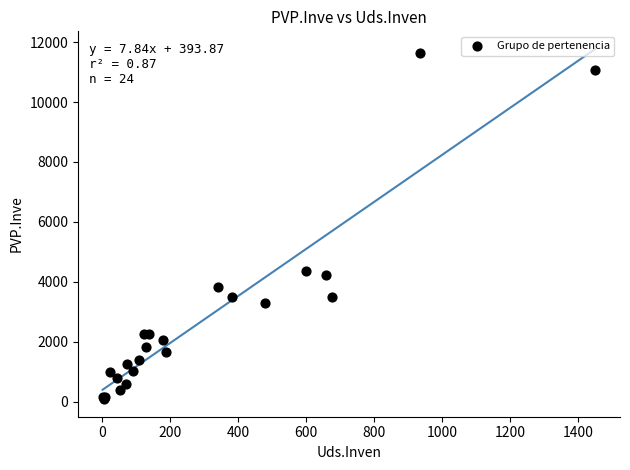

What Y value in the scatter plot is closest to 5865?

4374.8